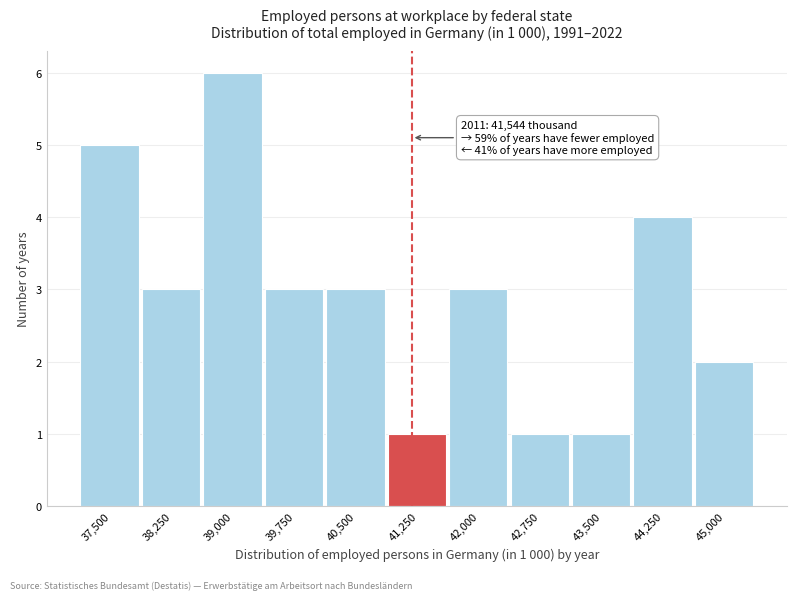

Reading left to right, list all the values displayed in this chart.

37,500=5	38,250=3	39,000=6	39,750=3	40,500=3	41,250=1	42,000=3	42,750=1	43,500=1	44,250=4	45,000=2